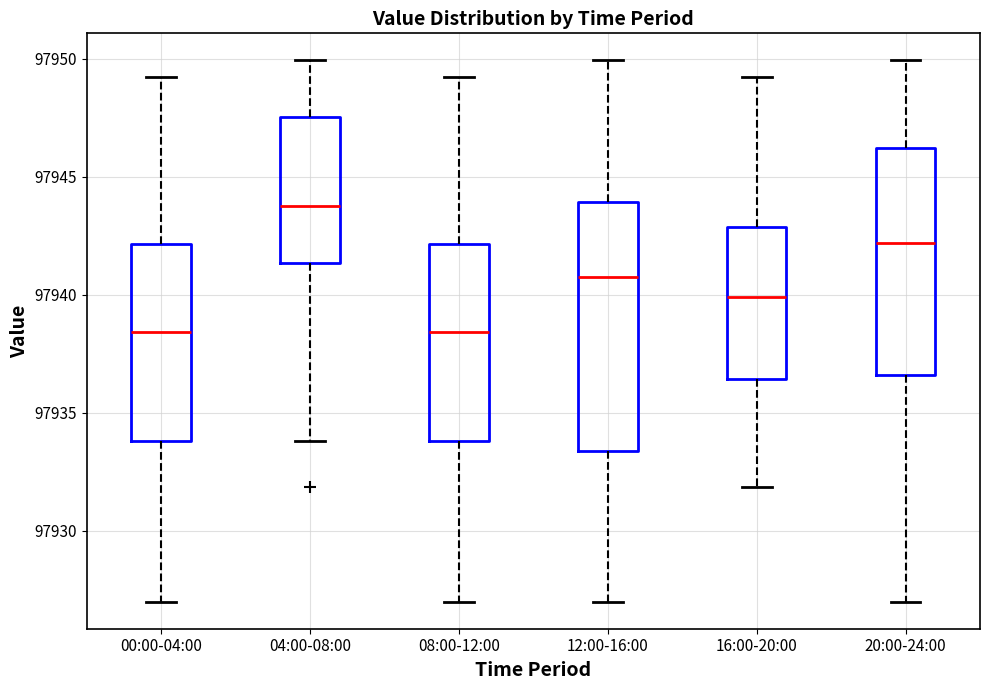

Where does the upper whisker of the box for 16:00-20:00 end on the y-axis? The values are not printed on the chart, so give them approximately, as read against the axis.

97949.5